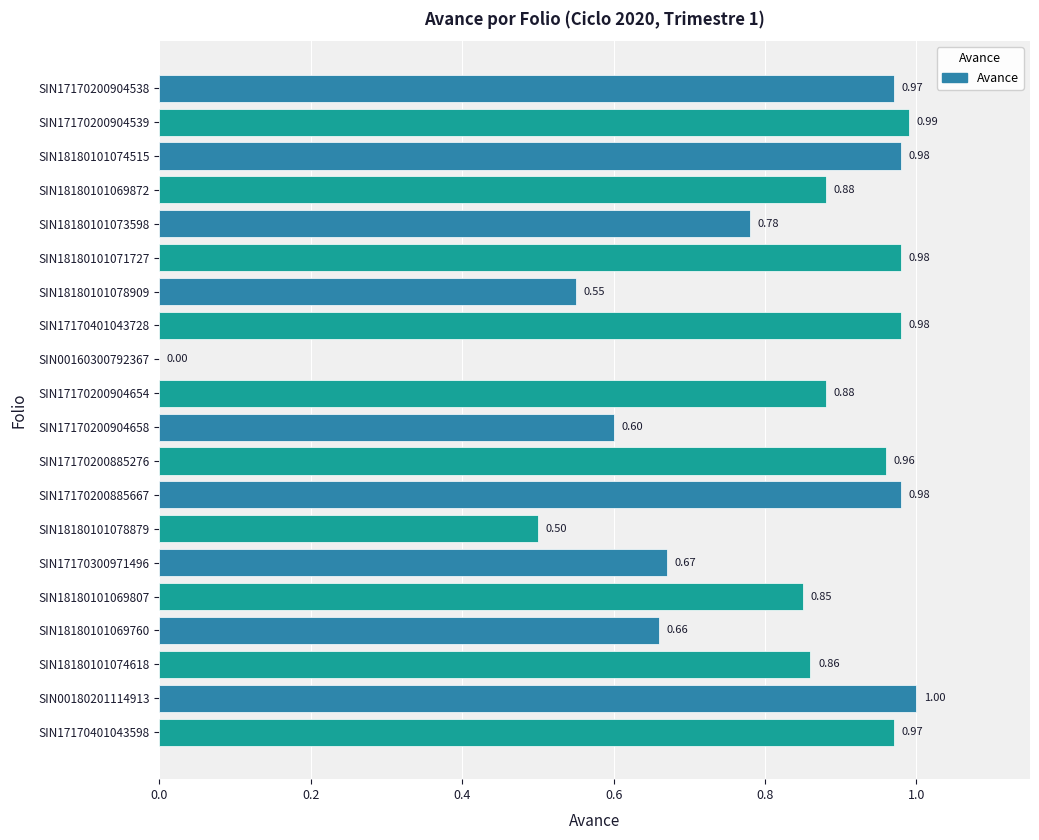

What is the sum of the values at SIN18180101074515 and SIN18180101073598?

1.8